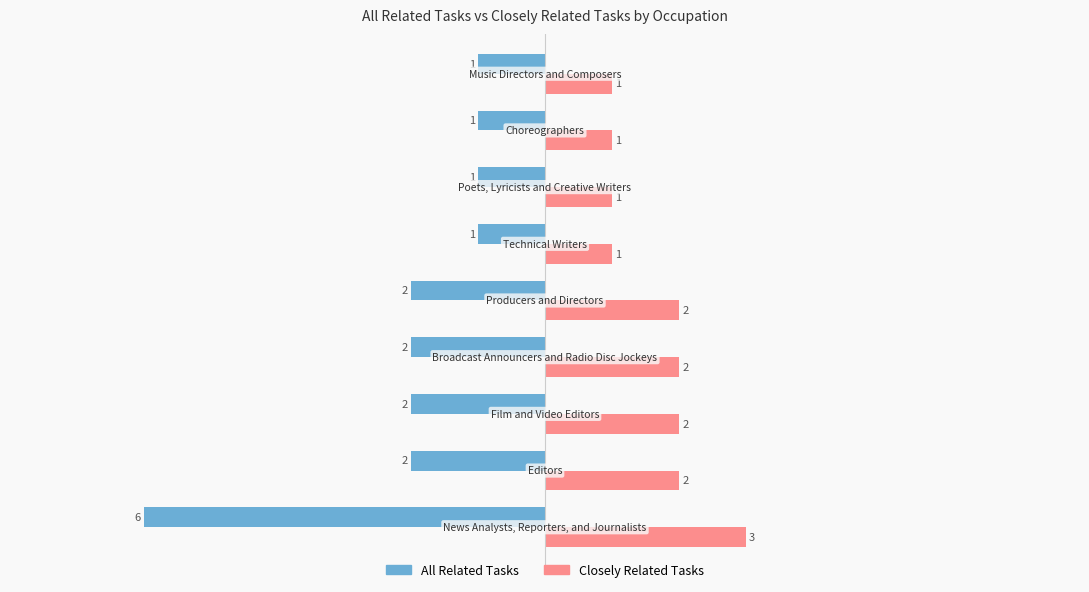

What is the sum of all Closely Related Tasks values?

15